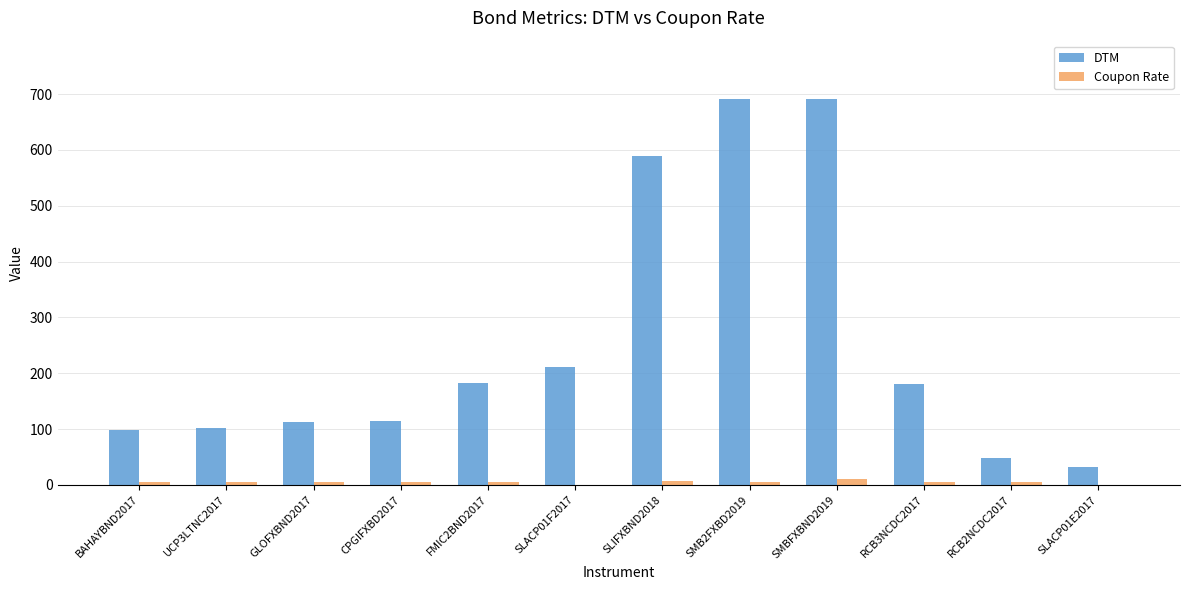

What is the maximum value for DTM?

692.0